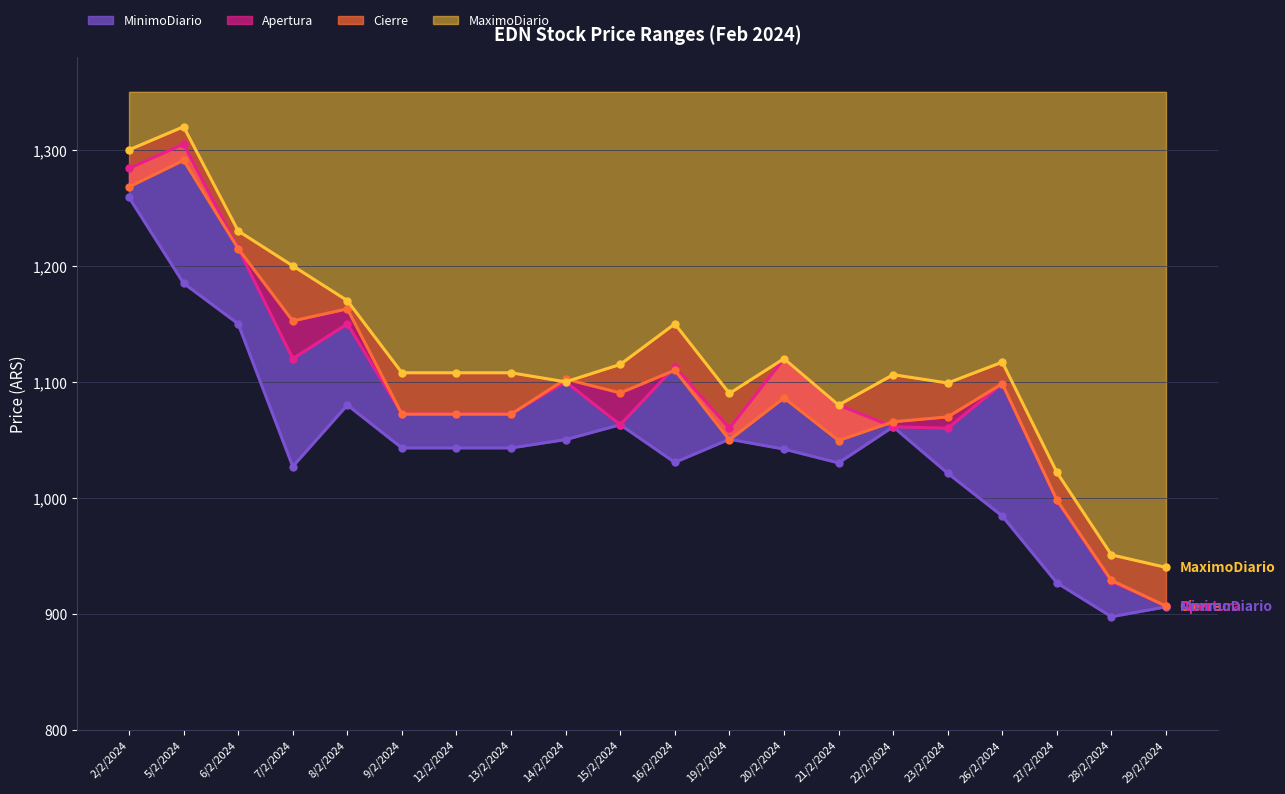

List the labels in order of Cierre value, smallest first.

29/2/2024, 28/2/2024, 27/2/2024, 21/2/2024, 19/2/2024, 22/2/2024, 23/2/2024, 9/2/2024, 12/2/2024, 13/2/2024, 20/2/2024, 15/2/2024, 26/2/2024, 14/2/2024, 16/2/2024, 7/2/2024, 8/2/2024, 6/2/2024, 2/2/2024, 5/2/2024